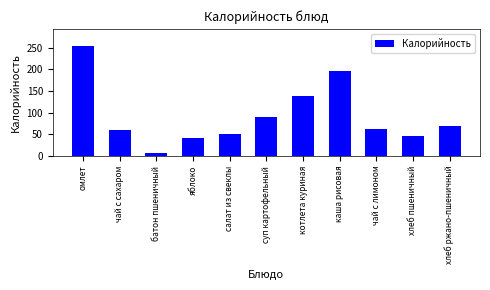

Reading left to right, transcribe all the data shown in this chart.

омлет=255.0	чай с сахаром=61.0	батон пшеничный=7.0	яблоко=42.0	салат из свеклы=50.1	суп картофельный=90.0	котлета куриная=138.4	каша рисовая=195.8	чай с лимоном=62.5	хлеб пшеничный=46.9	хлеб ржано-пшеничный=69.6